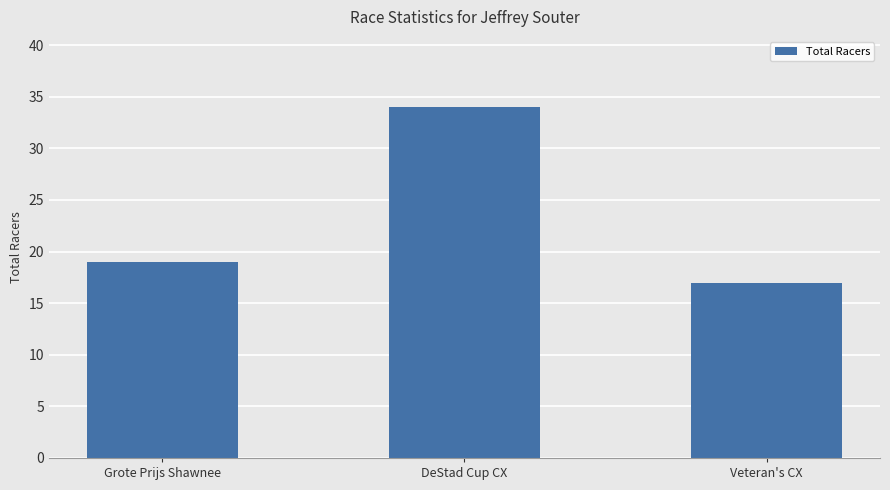

Which label corresponds to the largest value in the chart?

DeStad Cup CX